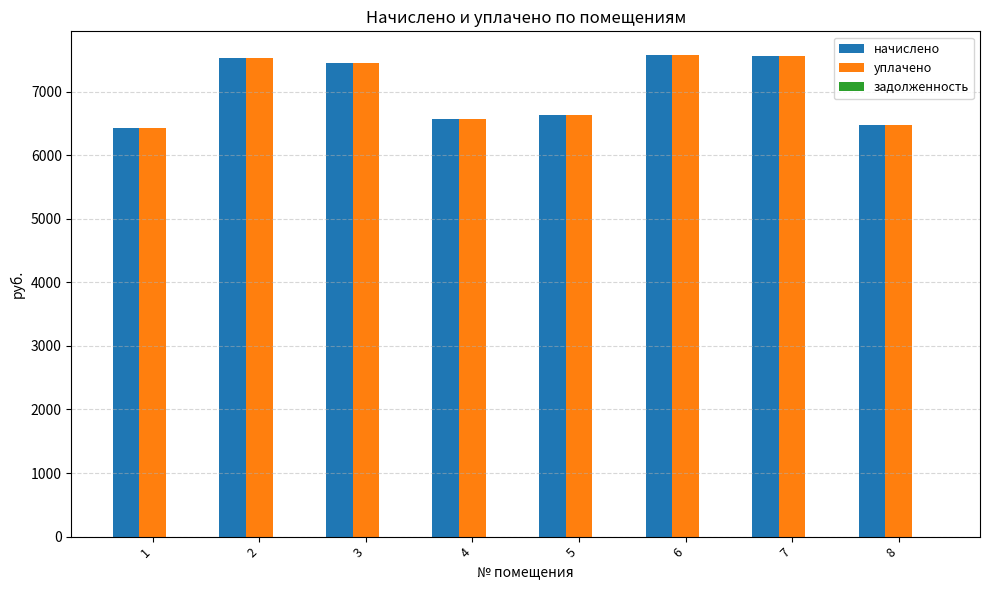

What is the spread (max minus min) of values at 3?

0.0